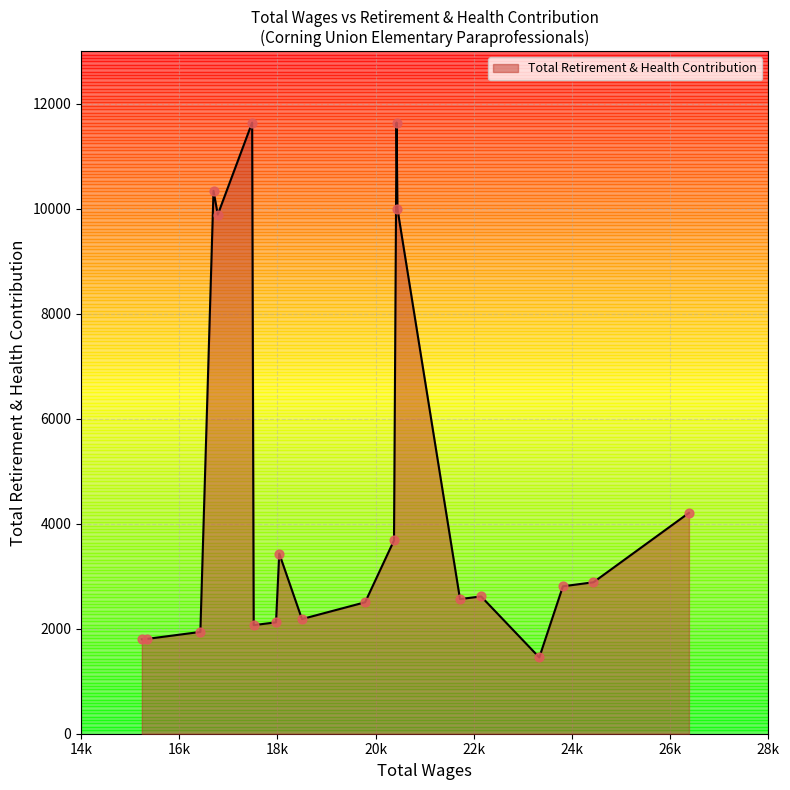

What is the difference between the maximum and minimum values?

10188